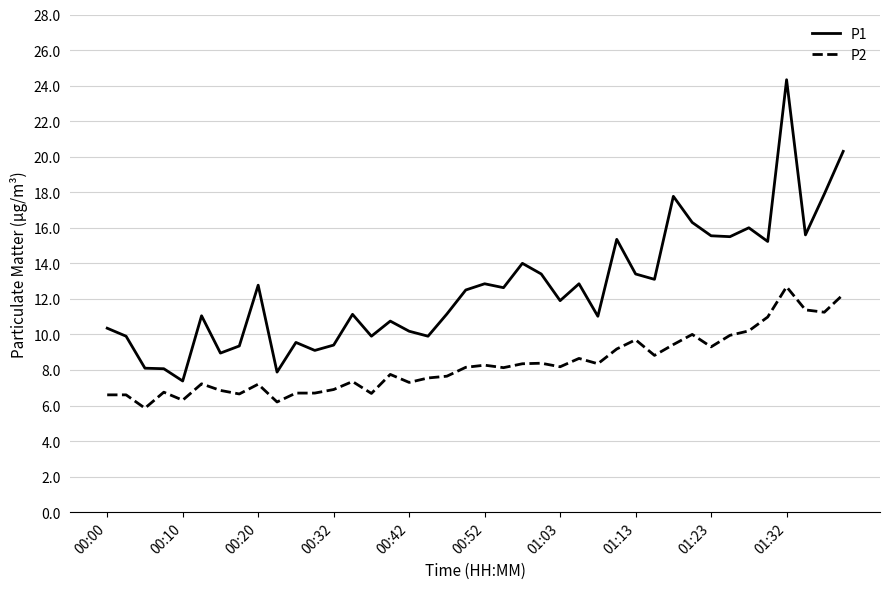

What is the average value of the P1 series?

12.6